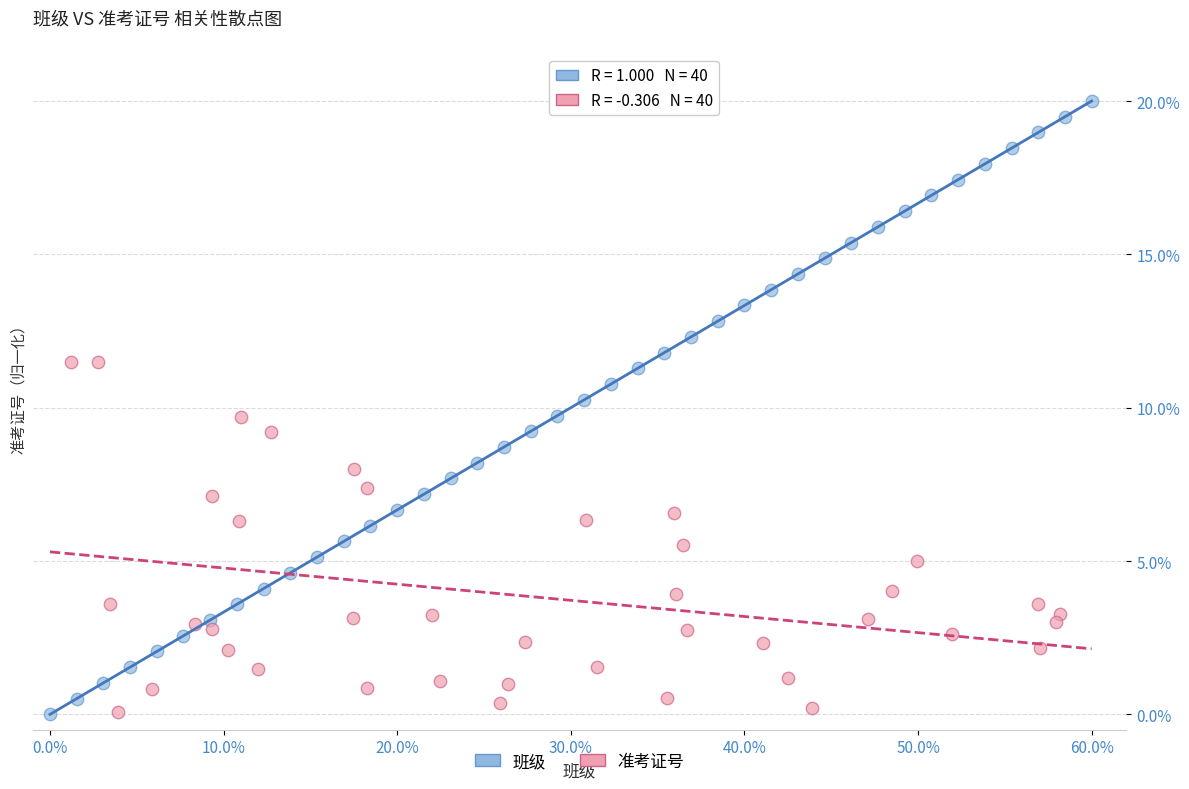

Which series has the largest Y range (max minus min)?

班级